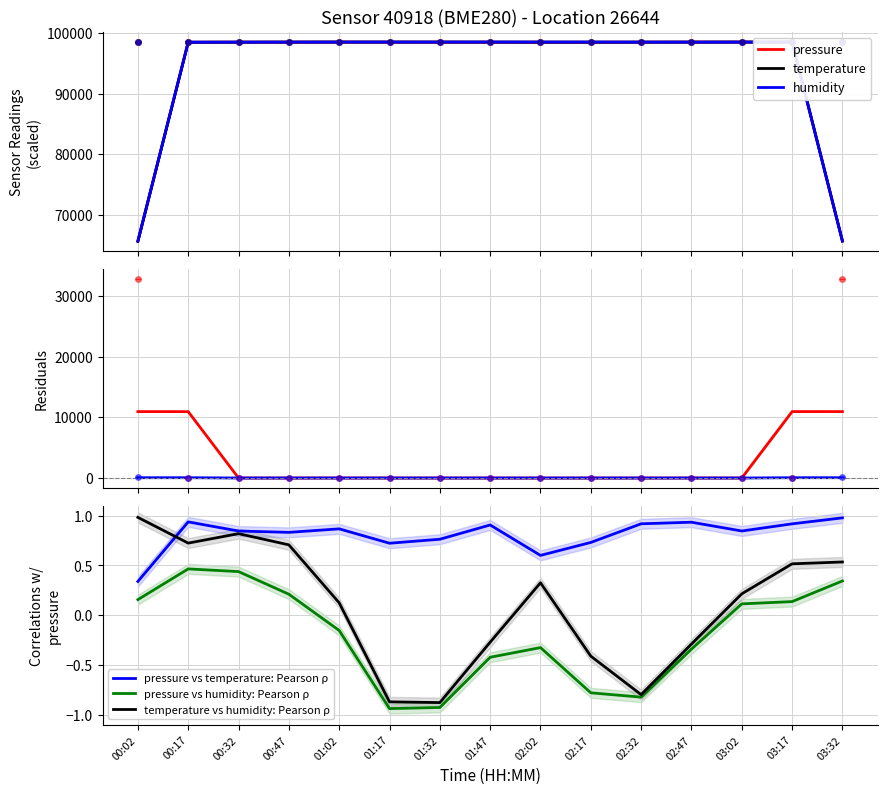

True or false: humidity has a value of 98511.9 at 00:47.

True